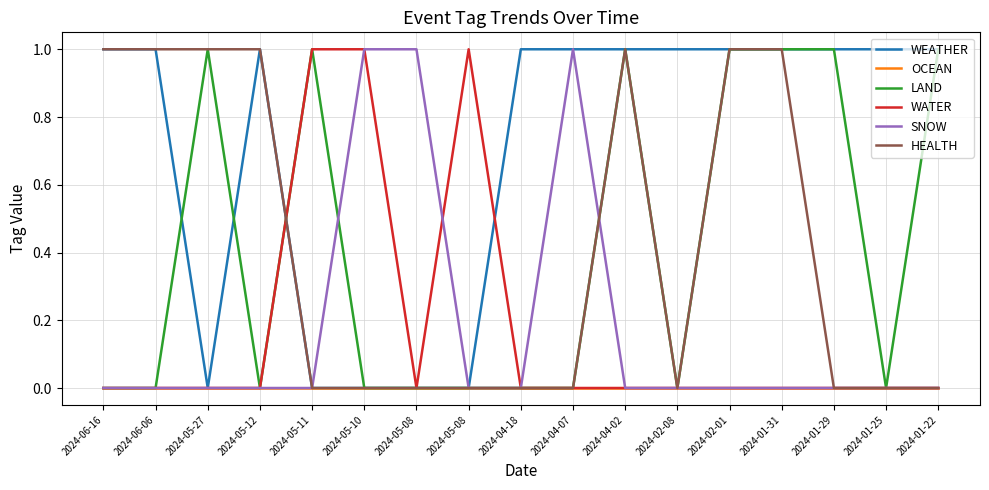

What is the difference between the LAND values at 2024-06-16 and 2024-01-29?

1